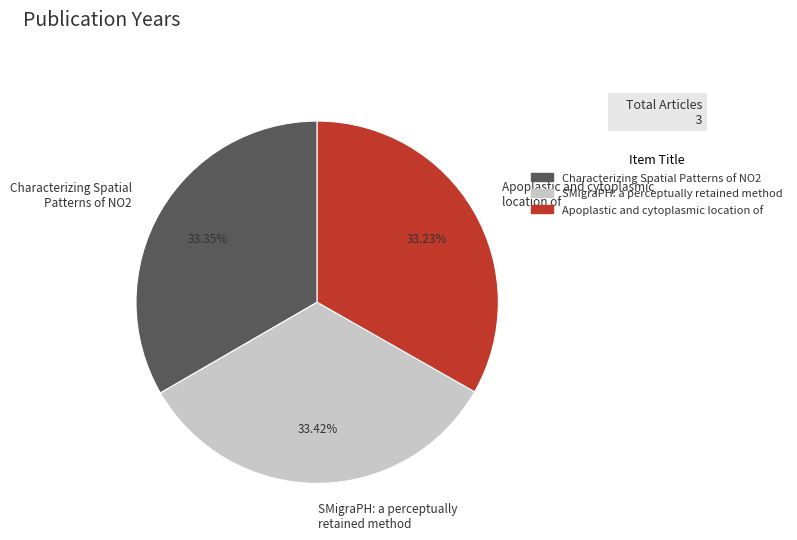

To the nearest percent, what percentage of the pie is SMigraPH: a perceptually retained method?

33%